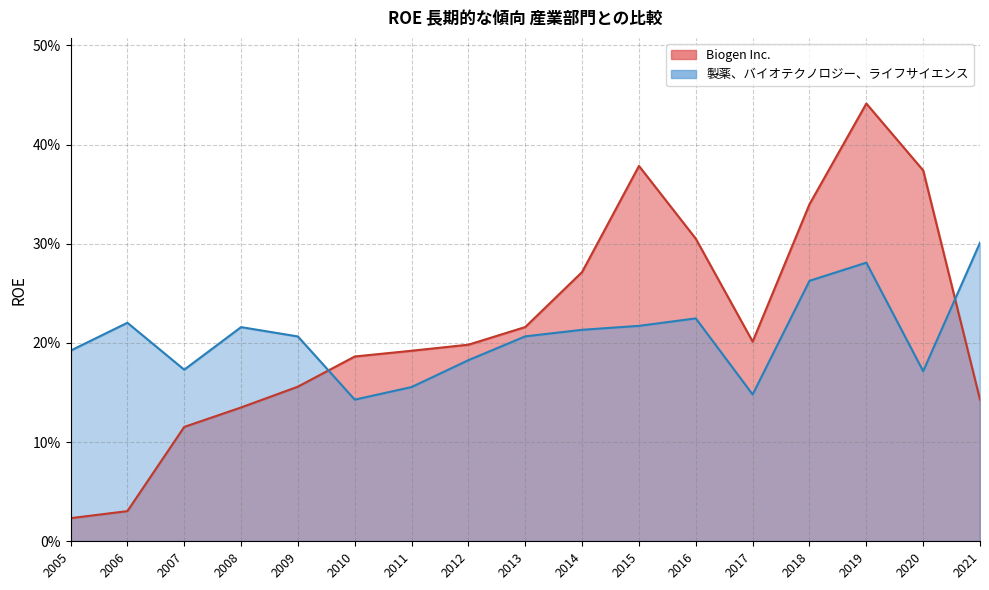

Reading left to right, extract all data points from this chart.

Biogen Inc.: 0.0	0.0	0.1	0.1	0.2	0.2	0.2	0.2	0.2	0.3	0.4	0.3	0.2	0.3	0.4	0.4	0.1
製薬、バイオテクノロジー、ライフサイエンス: 0.2	0.2	0.2	0.2	0.2	0.1	0.2	0.2	0.2	0.2	0.2	0.2	0.1	0.3	0.3	0.2	0.3